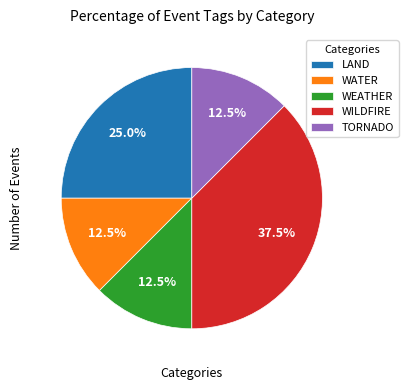

How many slices are in this pie chart?

5